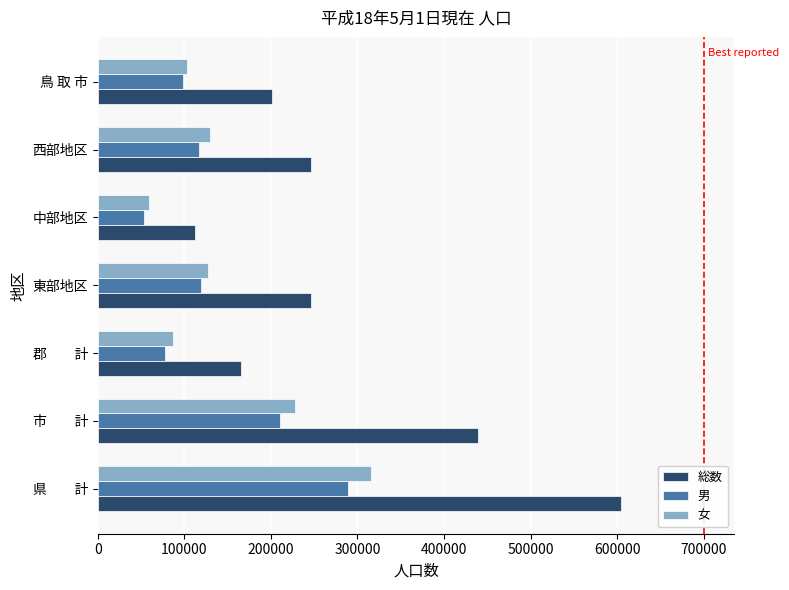

List the series in order of their peak value, highest first.

総数, 女, 男